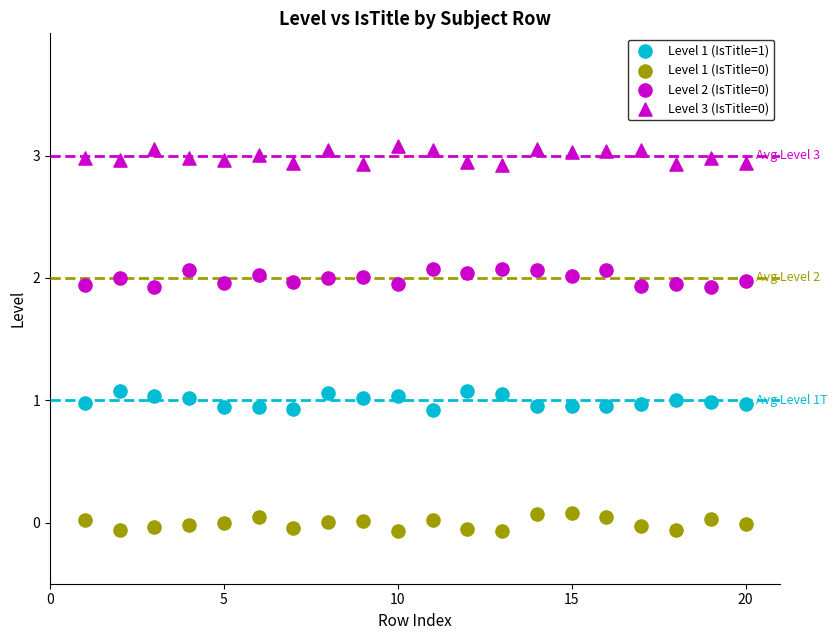

Count the number of points in this scatter plot.

80